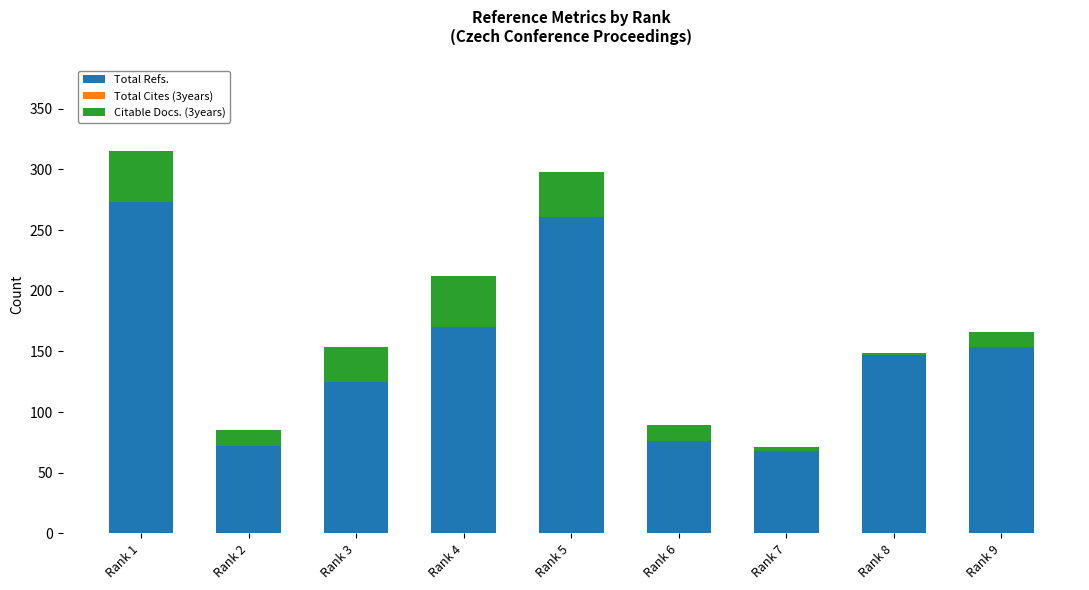

What is the value of the Total Refs. bar at the 9th from the left?

154